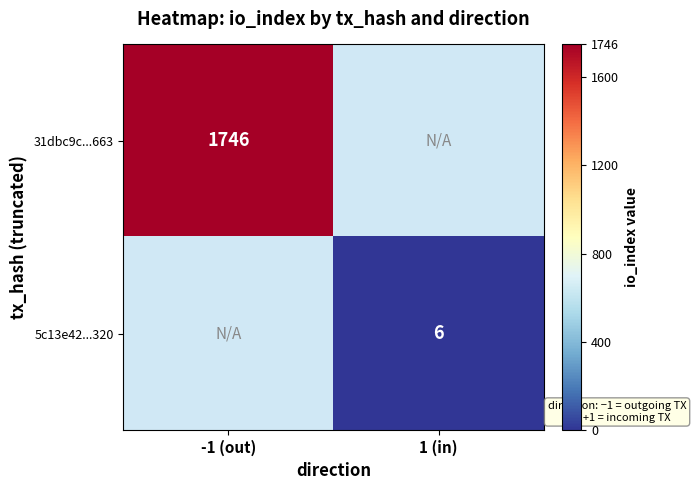

Which label corresponds to the largest value in the chart?

-1 (out)